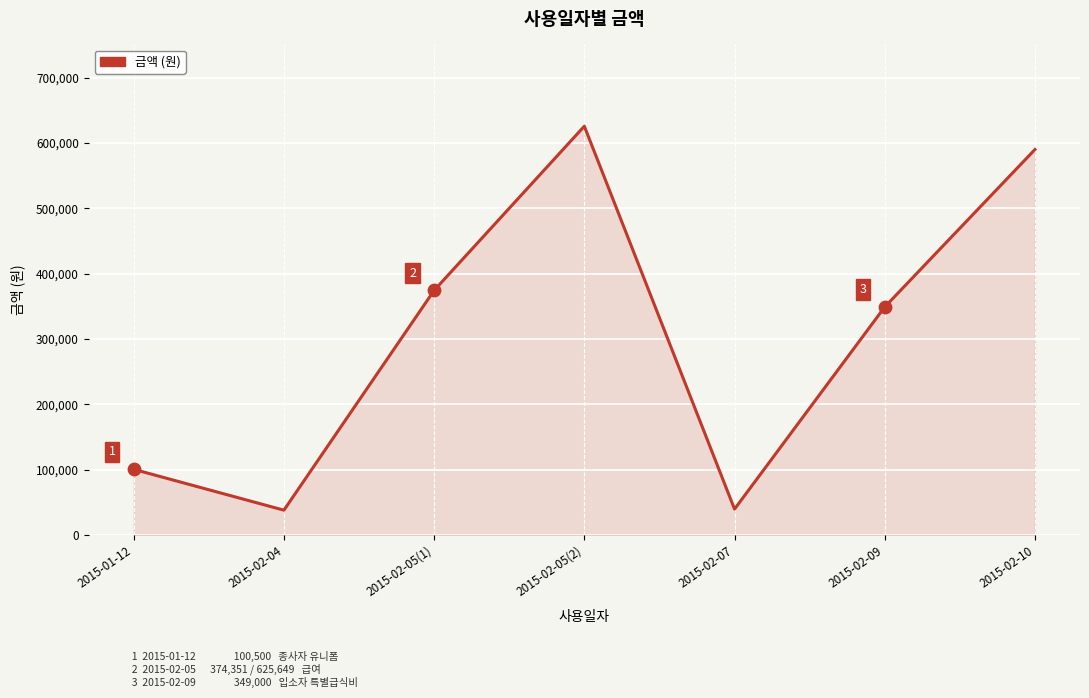

What is the change in value from 2015-02-05(2) to 2015-02-09?

-276649